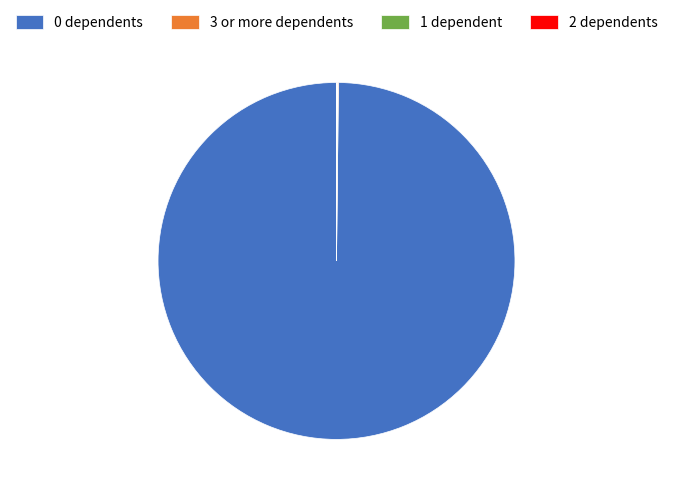

True or false: 0 dependents accounts for 100% of the total.

True